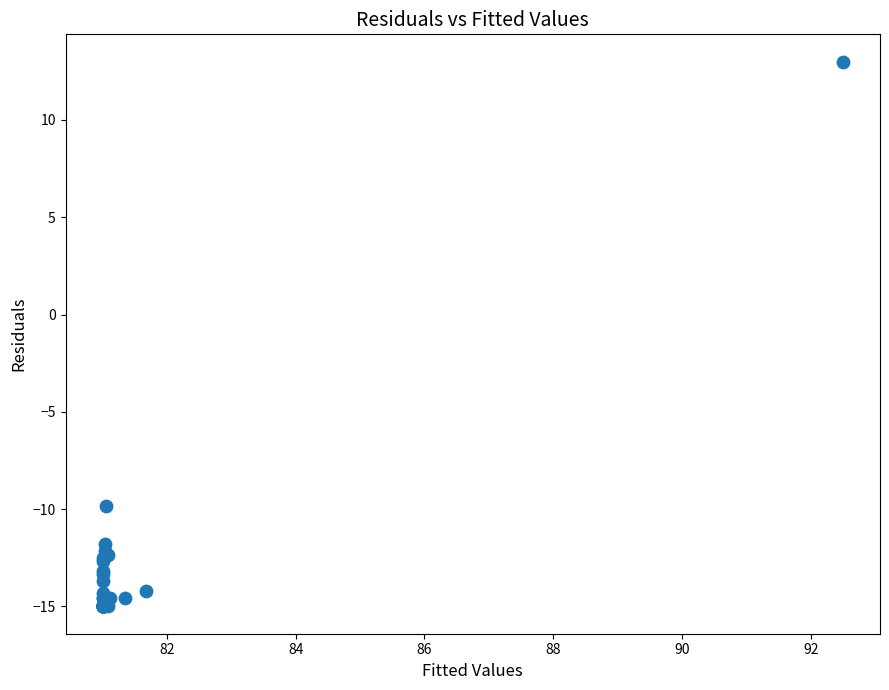

What Y value in the scatter plot is closest to -1?

-9.9